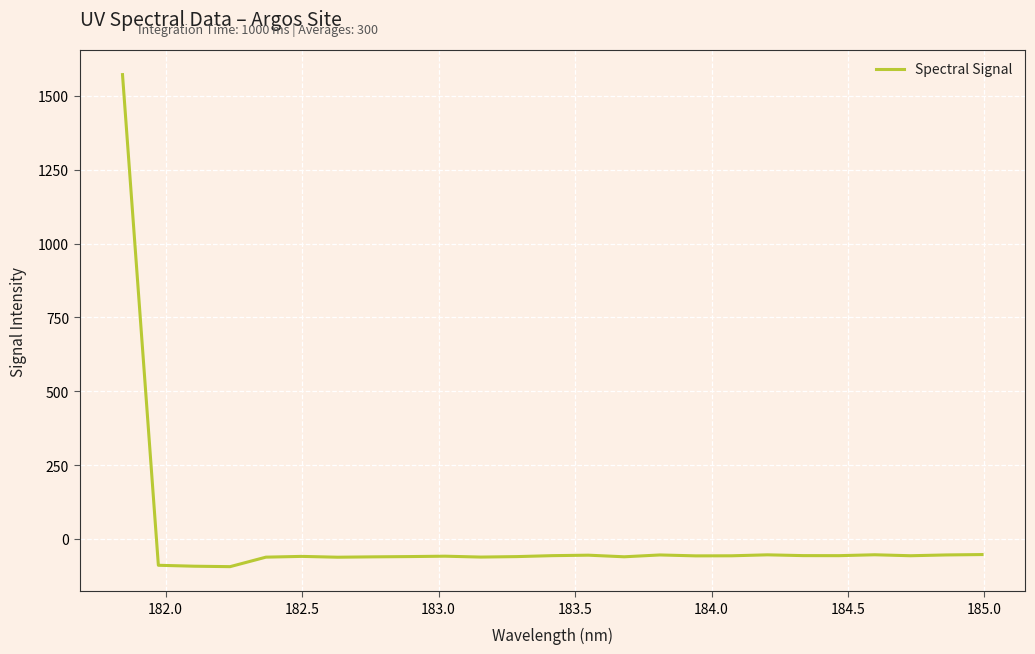

What is the difference between the maximum and minimum values?

1665.9